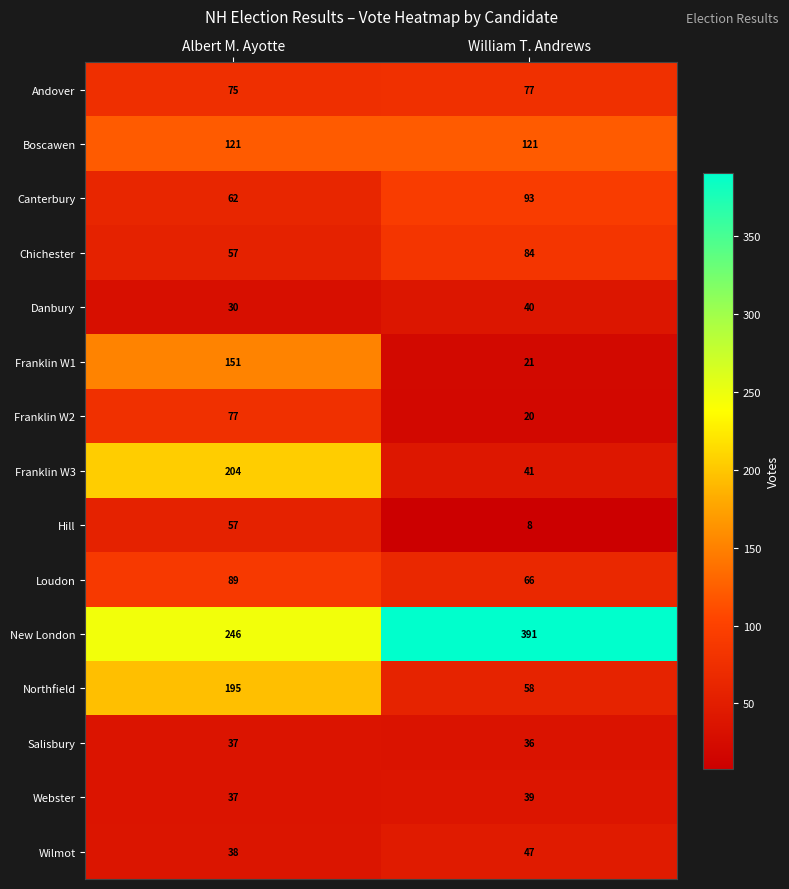

What is the sum of the Loudon values at William T. Andrews and Albert M. Ayotte?

155